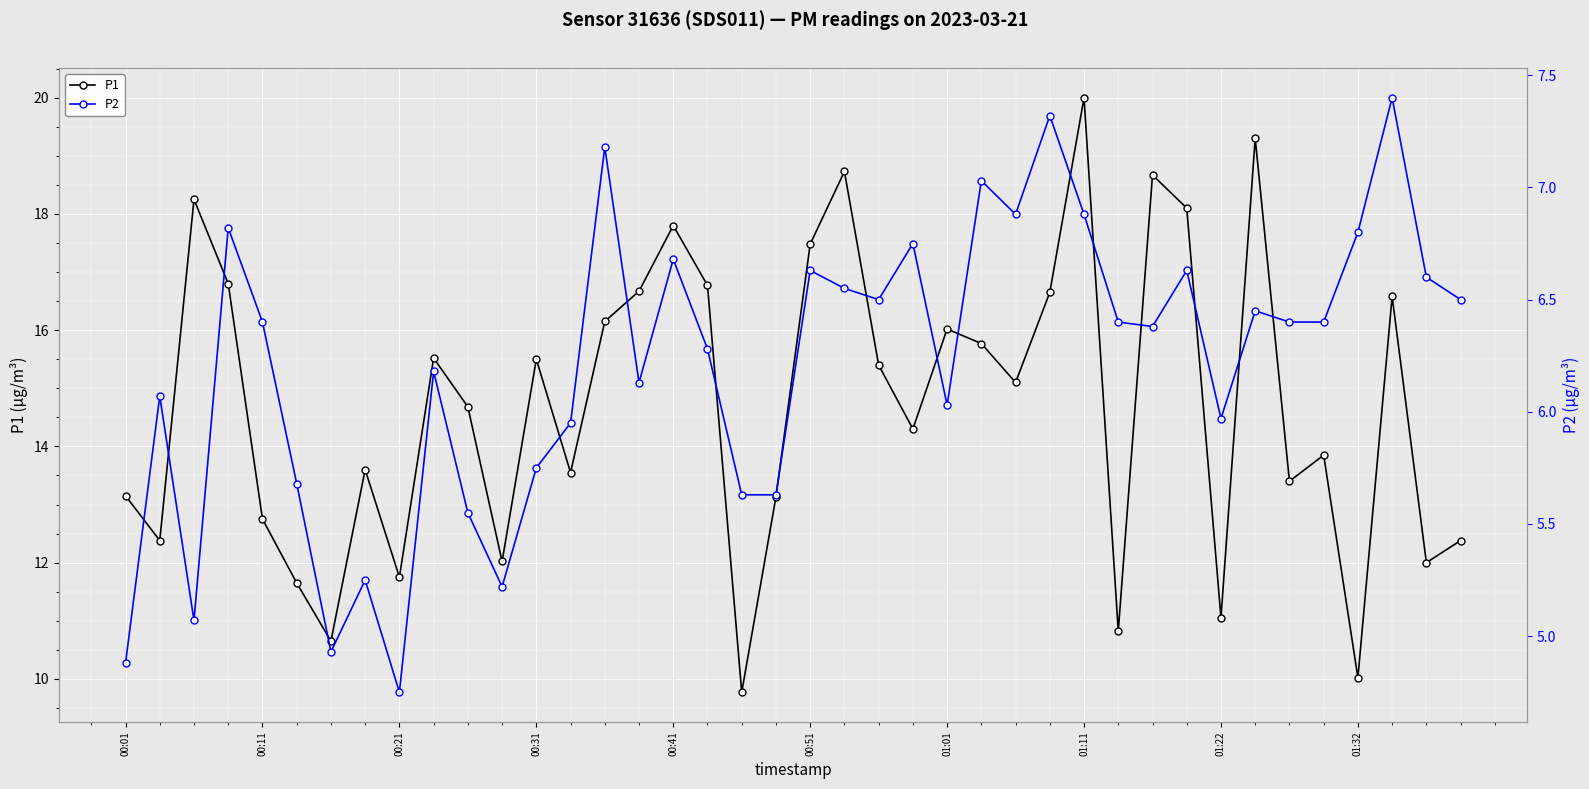

What is the difference between the maximum and second lowest values in the P2 series?

2.5